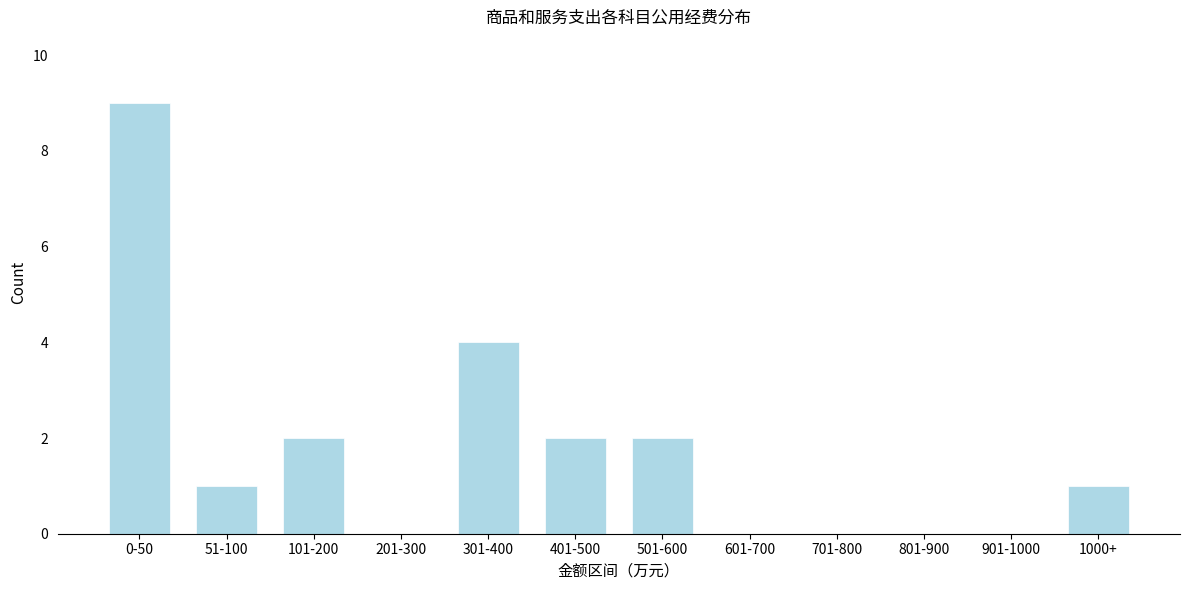

Reading left to right, list all the values displayed in this chart.

0-50=9	51-100=1	101-200=2	201-300=0	301-400=4	401-500=2	501-600=2	601-700=0	701-800=0	801-900=0	901-1000=0	1000+=1